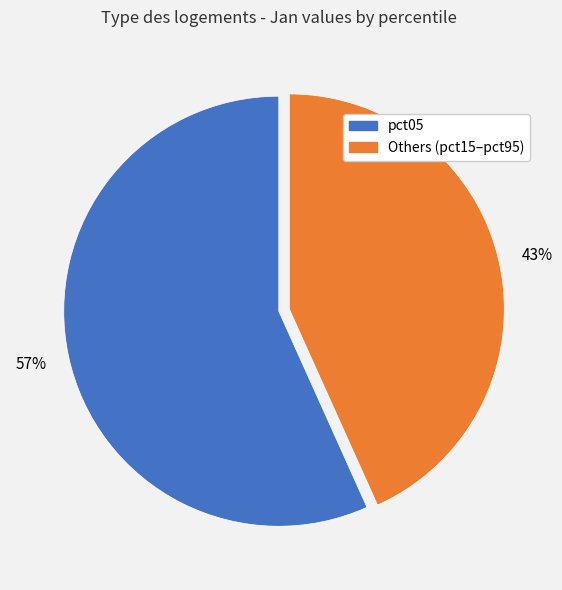

To the nearest percent, what is the average slice percentage?

50%